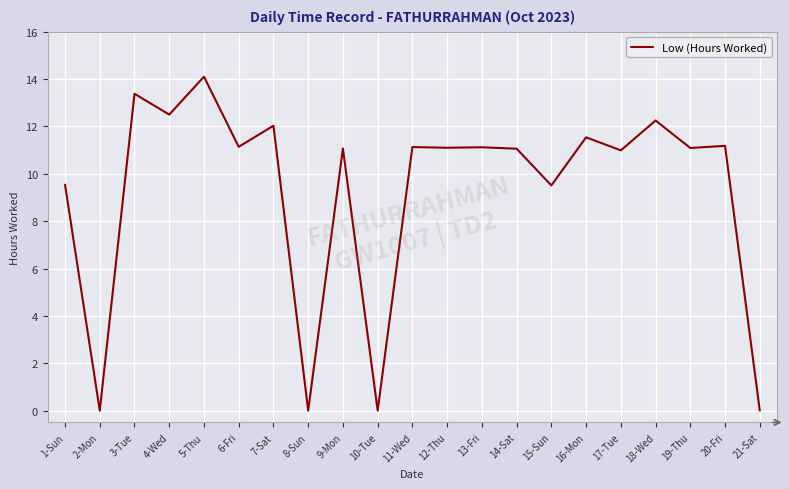

What position from the left is 13-Fri?

13